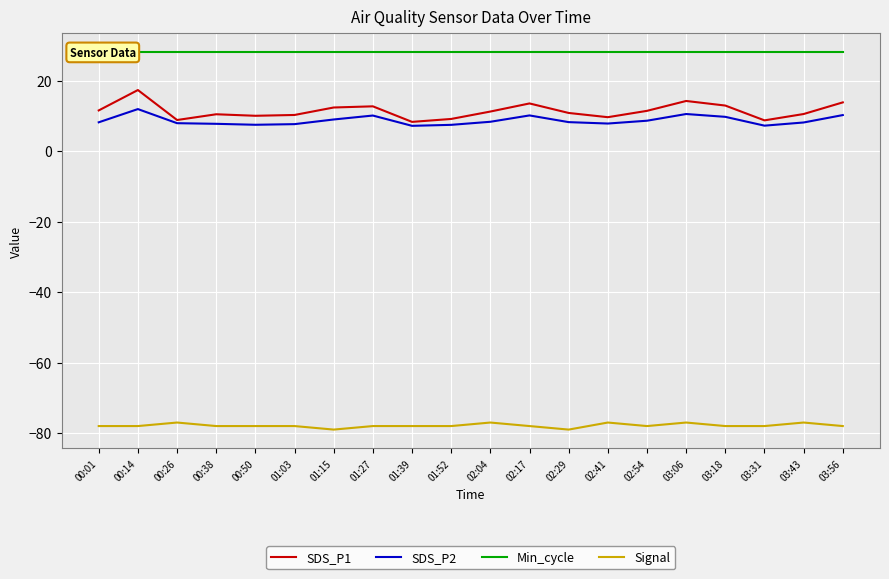

What is the label of the 19th point from the left?

03:43